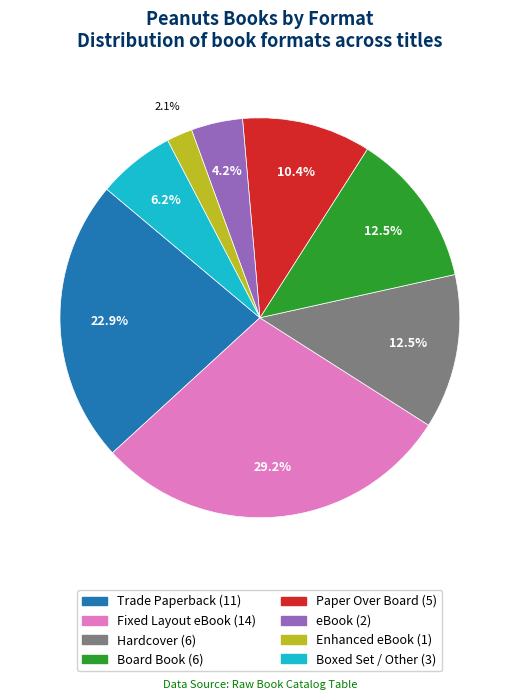

Which has a higher value, Enhanced eBook or Board Book?

Board Book